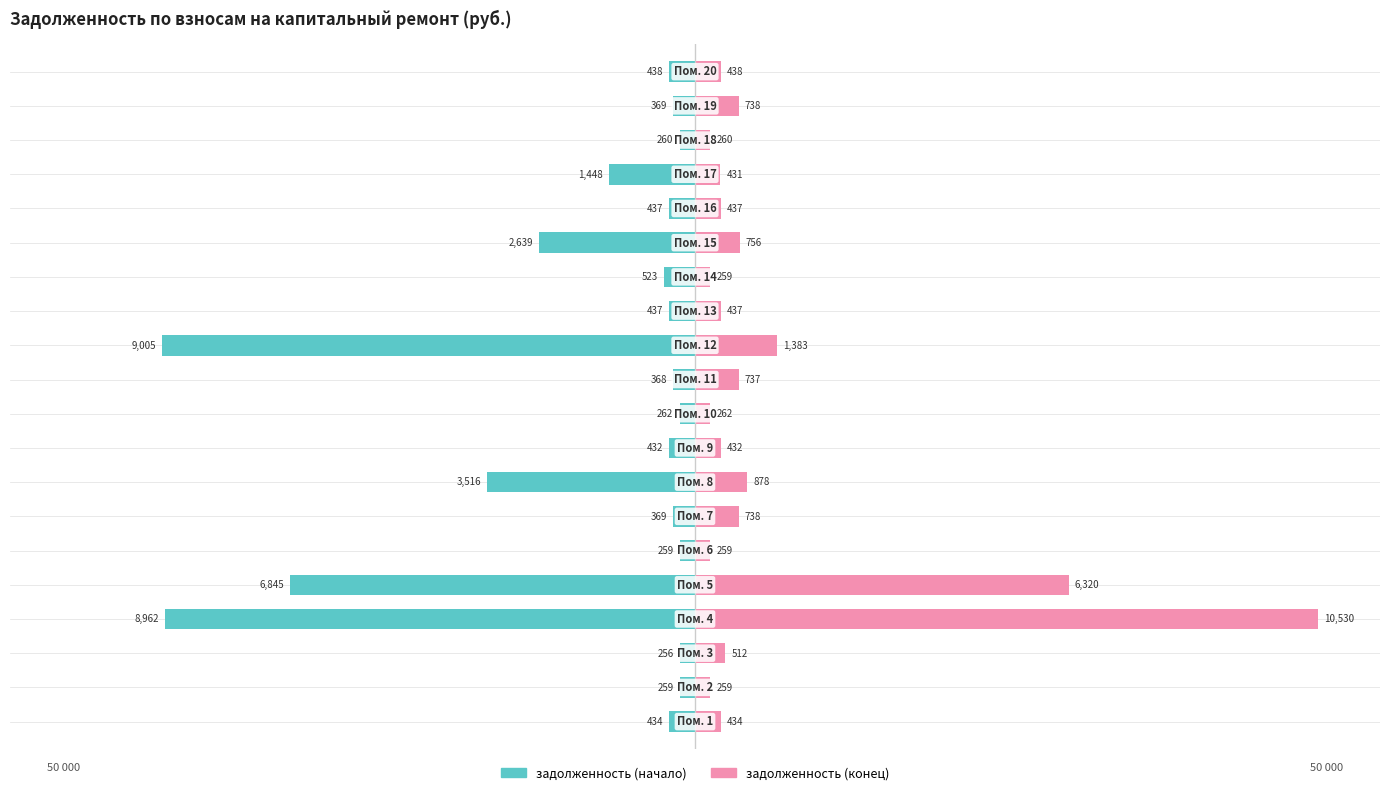

How many bars are there in total?

40